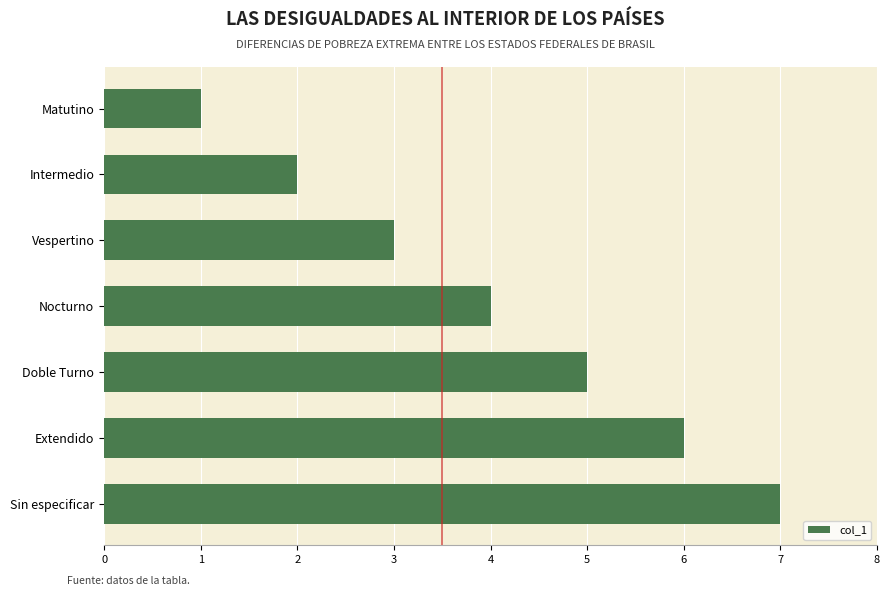

What is the greatest value displayed?

7